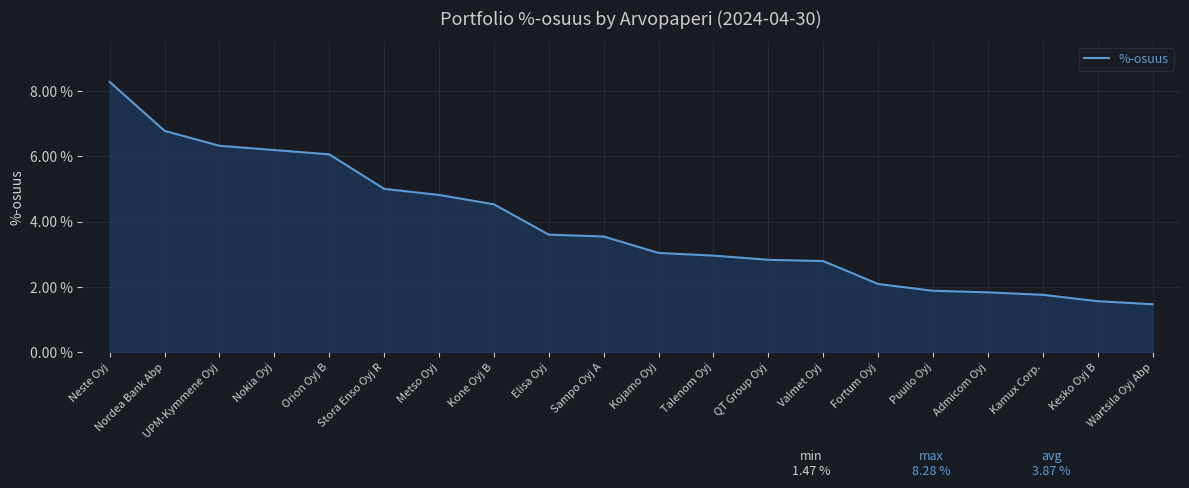

What is the difference between the values at Kojamo Oyj and Fortum Oyj?

1.0